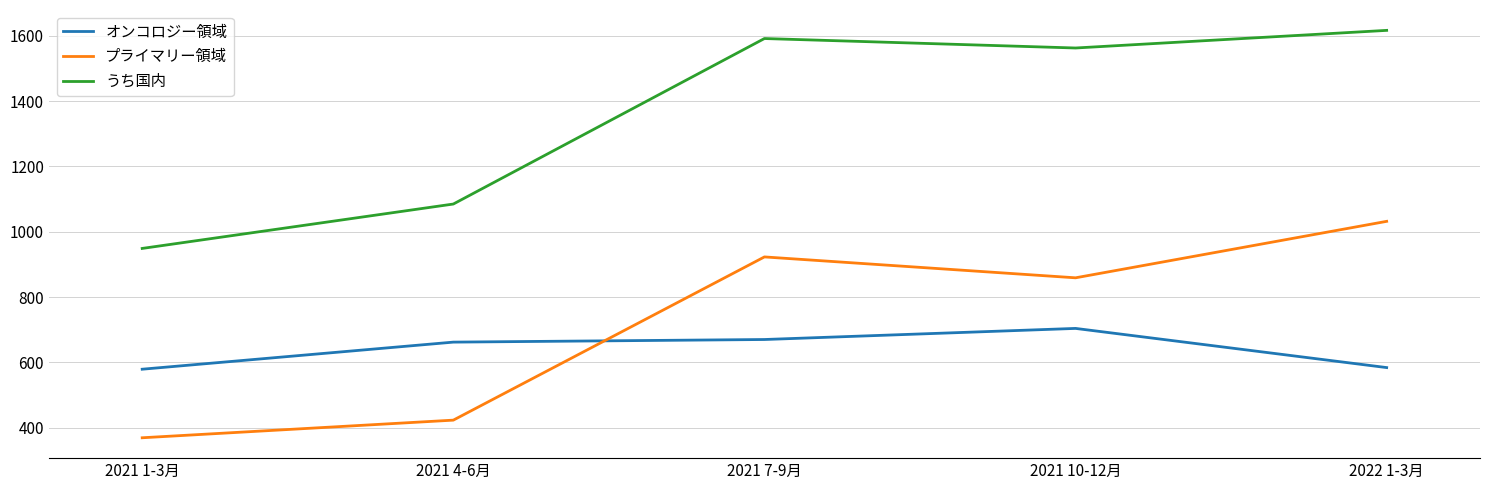

List the labels in order of プライマリー領域 value, smallest first.

2021 1-3月, 2021 4-6月, 2021 10-12月, 2021 7-9月, 2022 1-3月